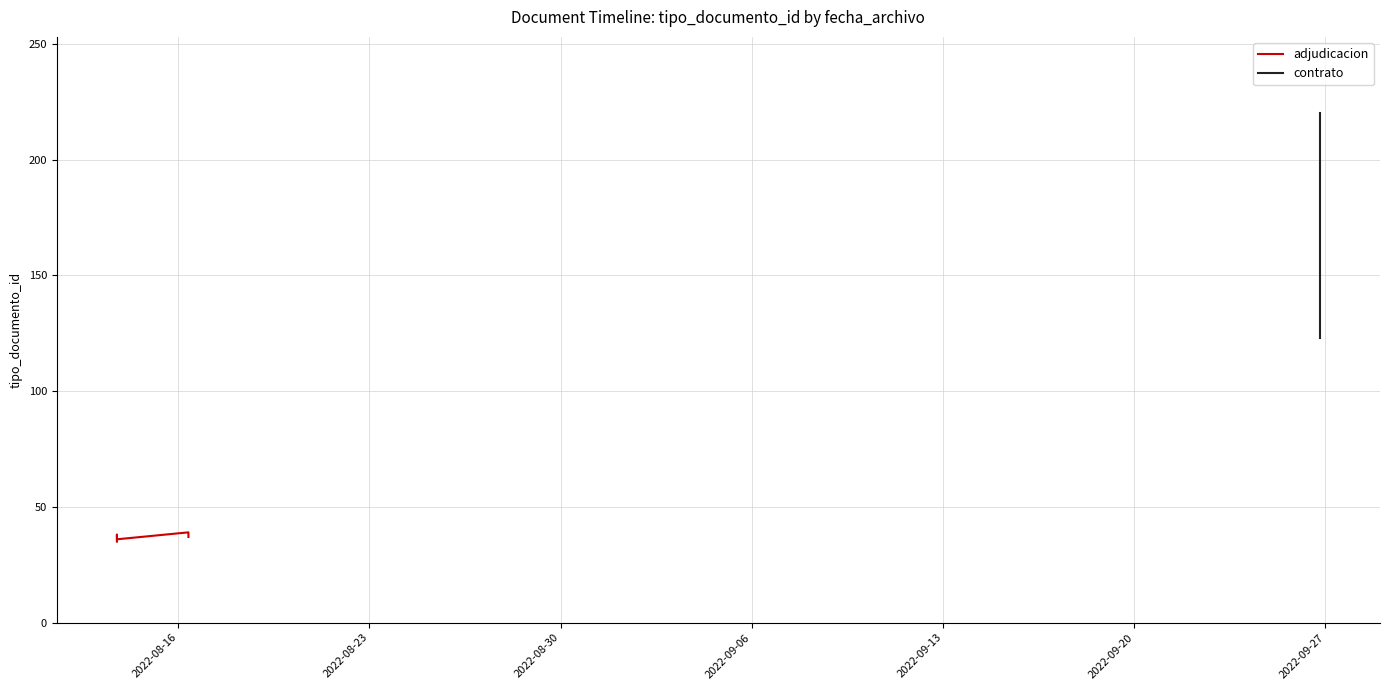

Approximately how many times larger is the value at 2022-09-26 19:03:17 compared to 2022-08-13 18:07:45?

6.3